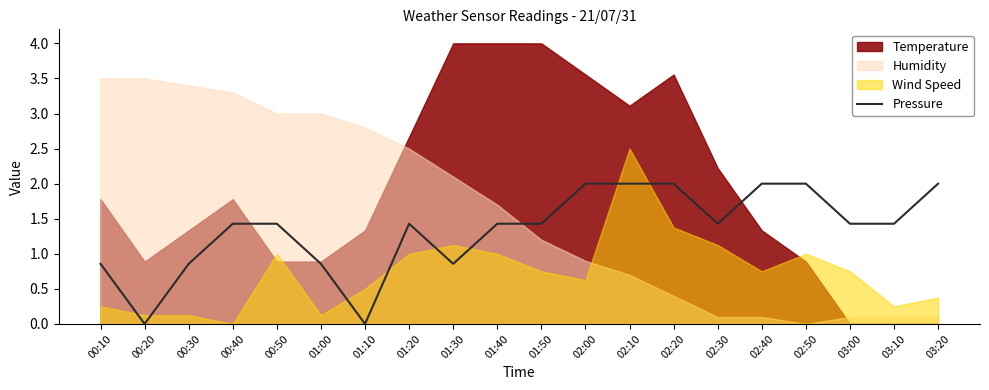

True or false: Pressure has a value of 2.9 at 02:40.

False